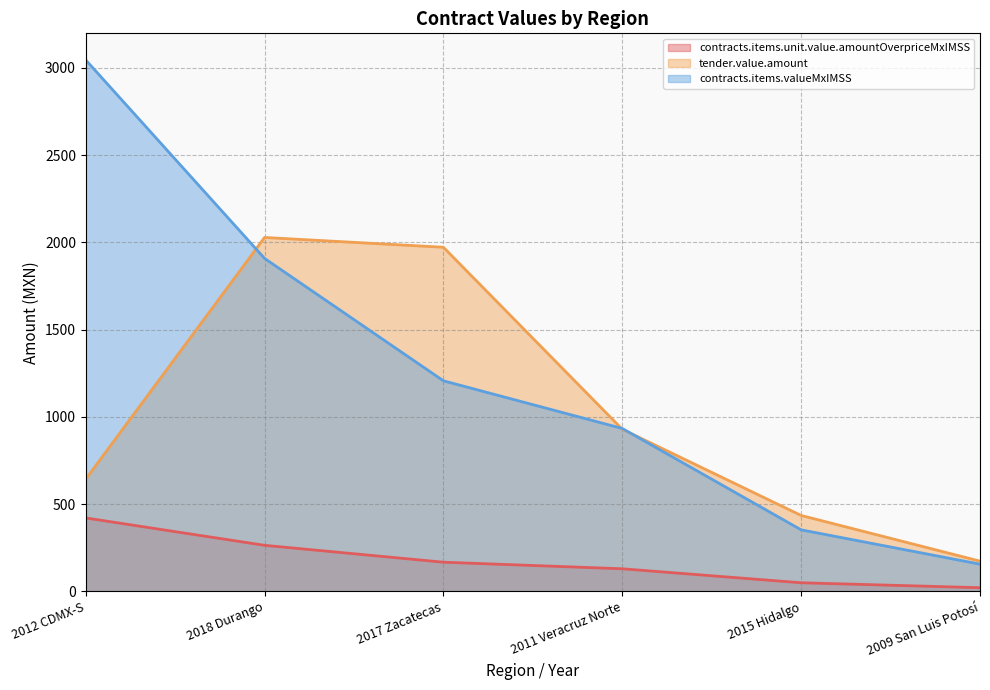

Reading left to right, extract all data points from this chart.

contracts.items.unit.value.amountOverpriceMxIMSS: 2012 CDMX-S=420.2	2018 Durango=263.2	2017 Zacatecas=166.4	2011 Veracruz Norte=128.7	2015 Hidalgo=48.6	2009 San Luis Potosí=20.2
tender.value.amount: 2012 CDMX-S=642.6	2018 Durango=2028.2	2017 Zacatecas=1972.0	2011 Veracruz Norte=928.6	2015 Hidalgo=434.4	2009 San Luis Potosí=172.5
contracts.items.valueMxIMSS: 2012 CDMX-S=3046.2	2018 Durango=1908.2	2017 Zacatecas=1206.4	2011 Veracruz Norte=933.1	2015 Hidalgo=352.0	2009 San Luis Potosí=155.2